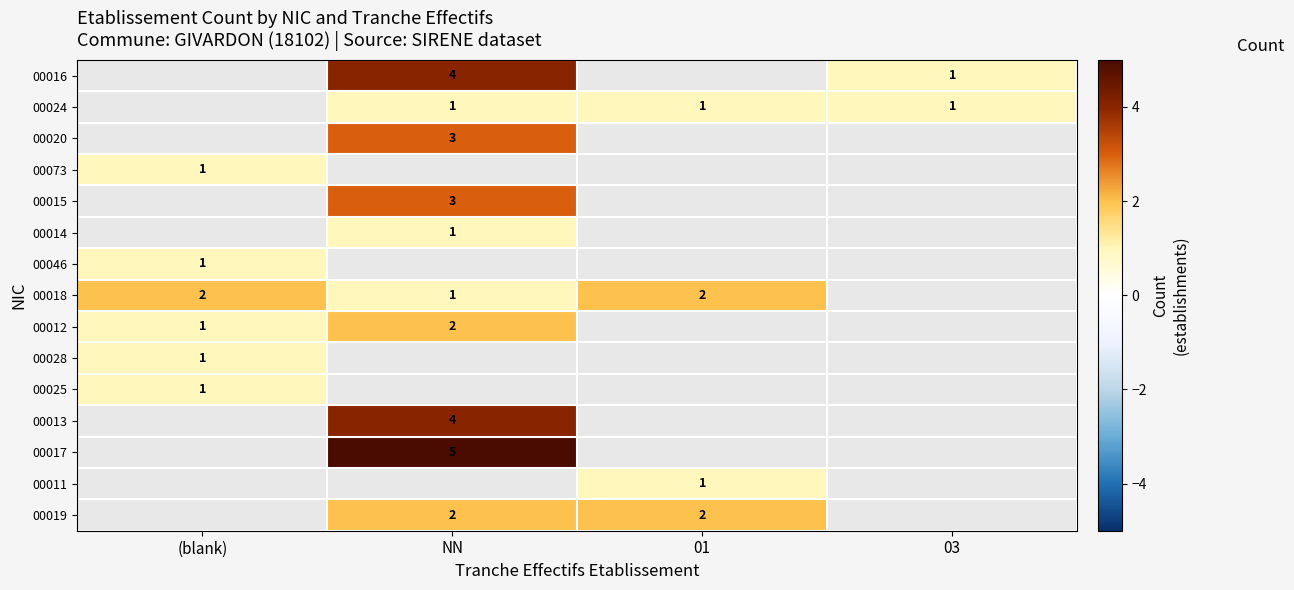

What is the greatest value displayed?

5.0